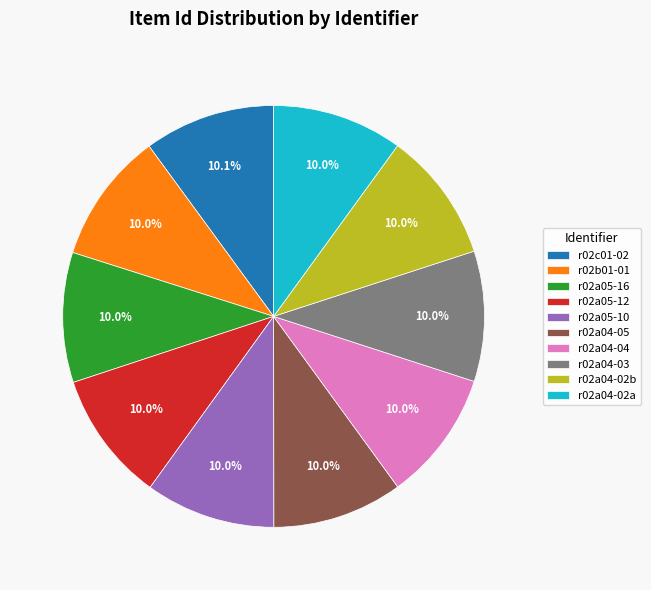

How many segments does this pie chart have?

10